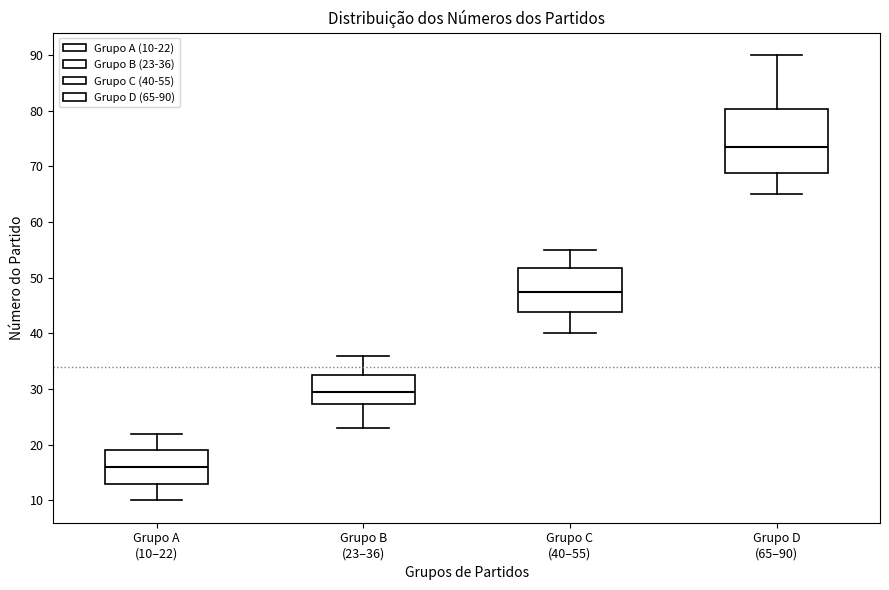

Where is the lower edge of the box for Grupo B (23–36) on the y-axis? The values are not printed on the chart, so give them approximately, as read against the axis.

27